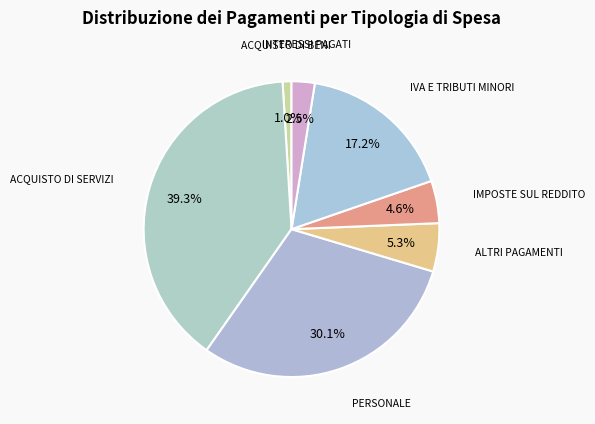

What percentage do PERSONALE and ACQUISTO DI BENI together represent?

31.1%